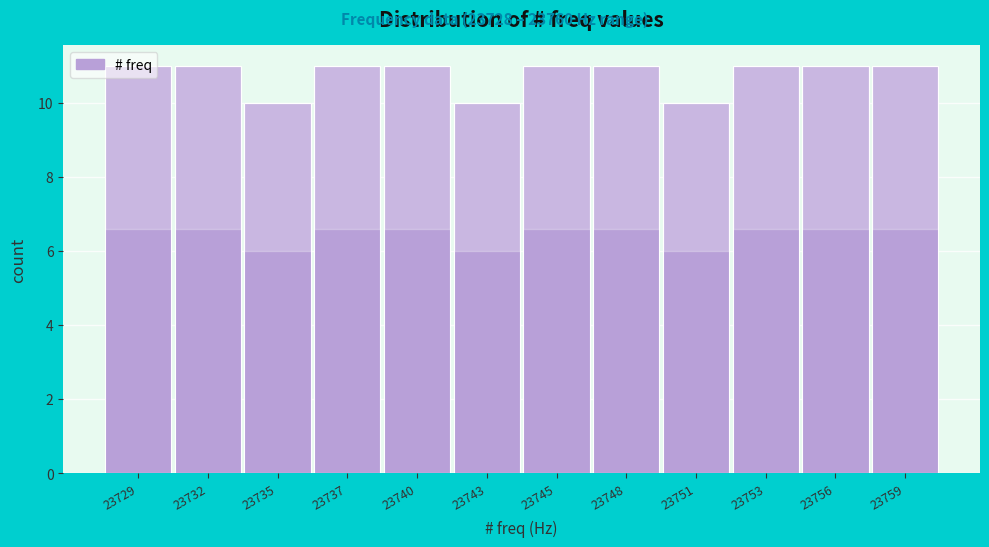

What is the ratio of the value at 23743 to the value at 23748?

0.9